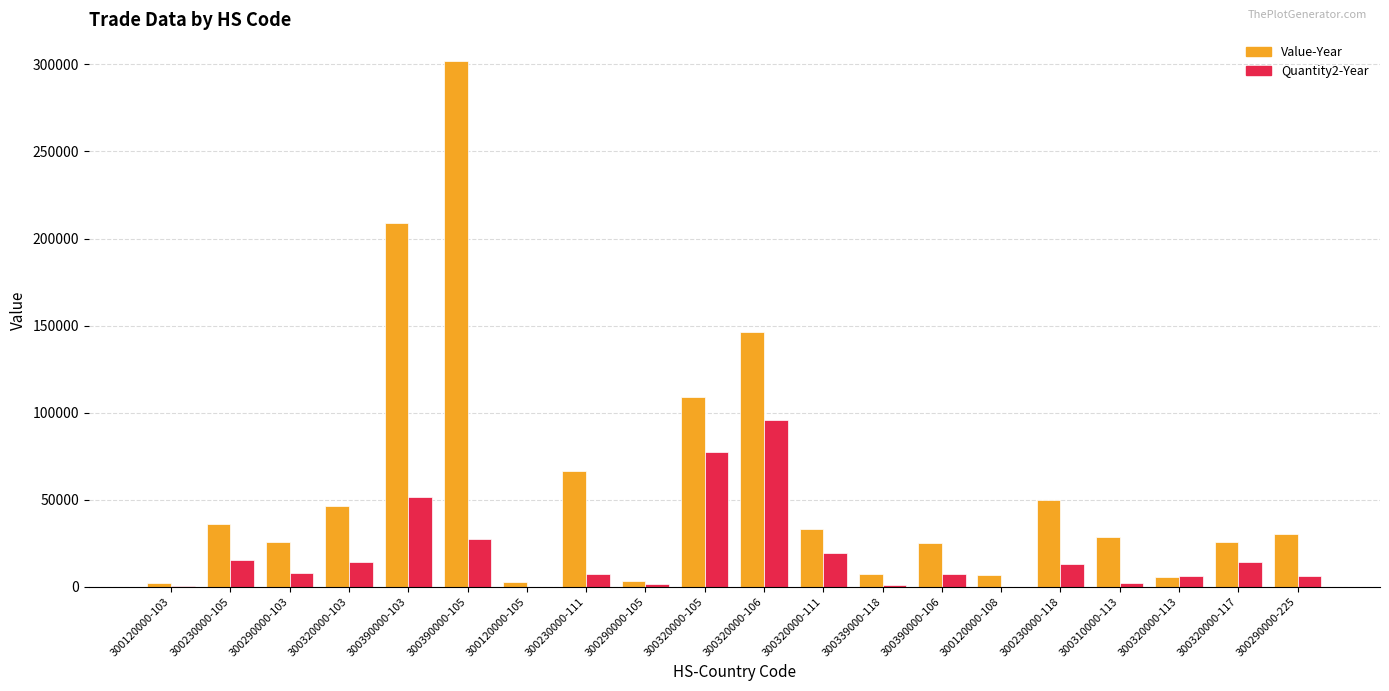

How many groups of bars are there?

20